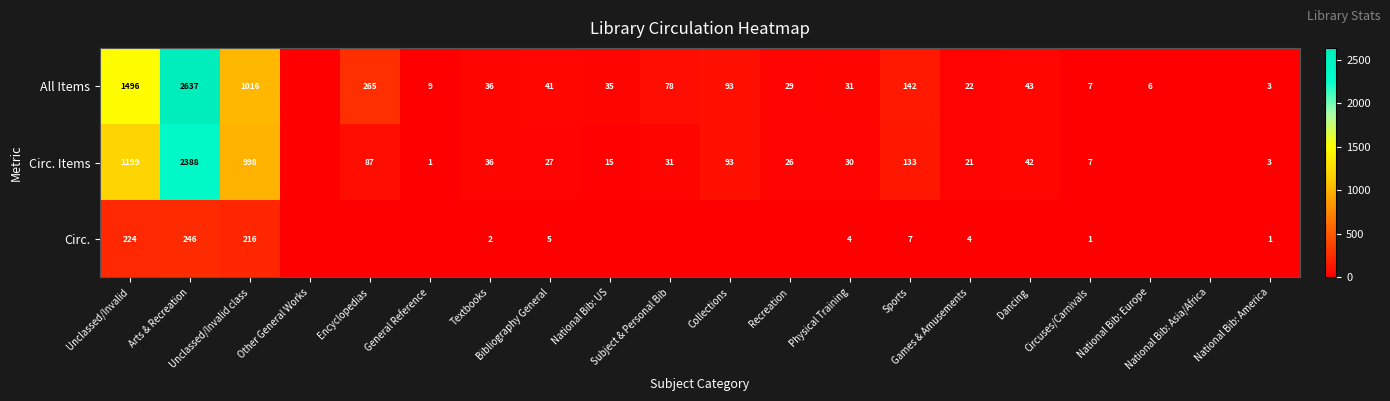

Is it true that Circ. Items equals -1377 at National Bib: Europe?

False